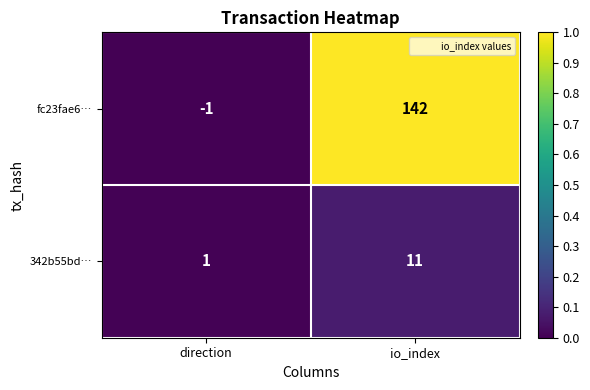

At how many categories does at least one series exceed 0?

2